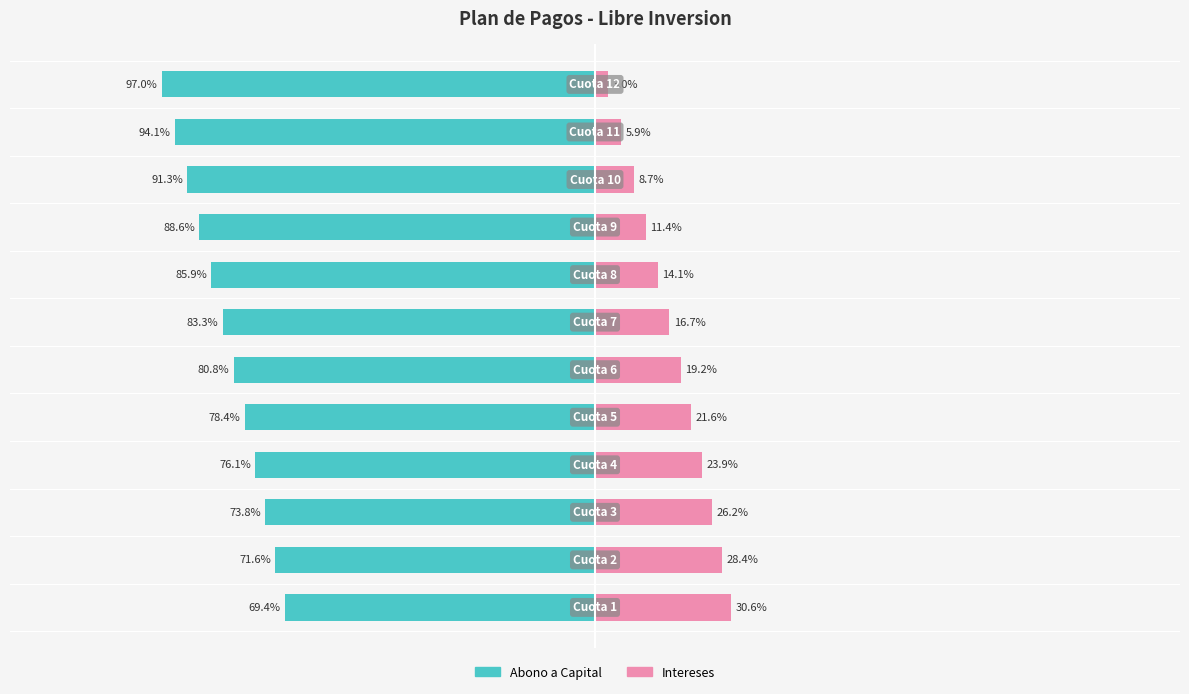

Reading left to right, transcribe all the data shown in this chart.

Abono a Capital: 0=-140242.4	1=-144569.3	2=-149029.8	3=-153627.8	4=-158367.7	5=-163253.9	6=-168290.8	7=-173483.2	8=-178835.7	9=-184353.4	10=-190041.3	11=-195904.7
Intereses: 0=61706.6	1=57379.7	2=52919.3	3=48321.2	4=43581.3	5=38695.1	6=33658.2	7=28465.8	8=23113.3	9=17595.6	10=11907.7	11=6044.3